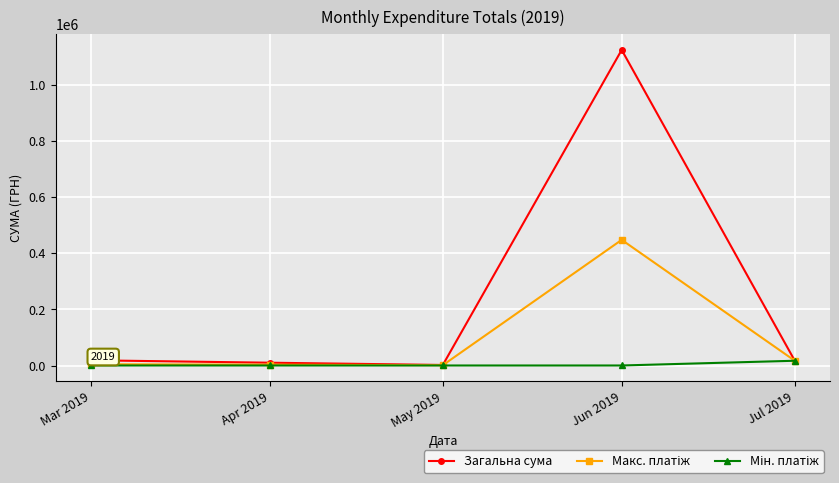

Which series has the largest total across all categories?

Загальна сума